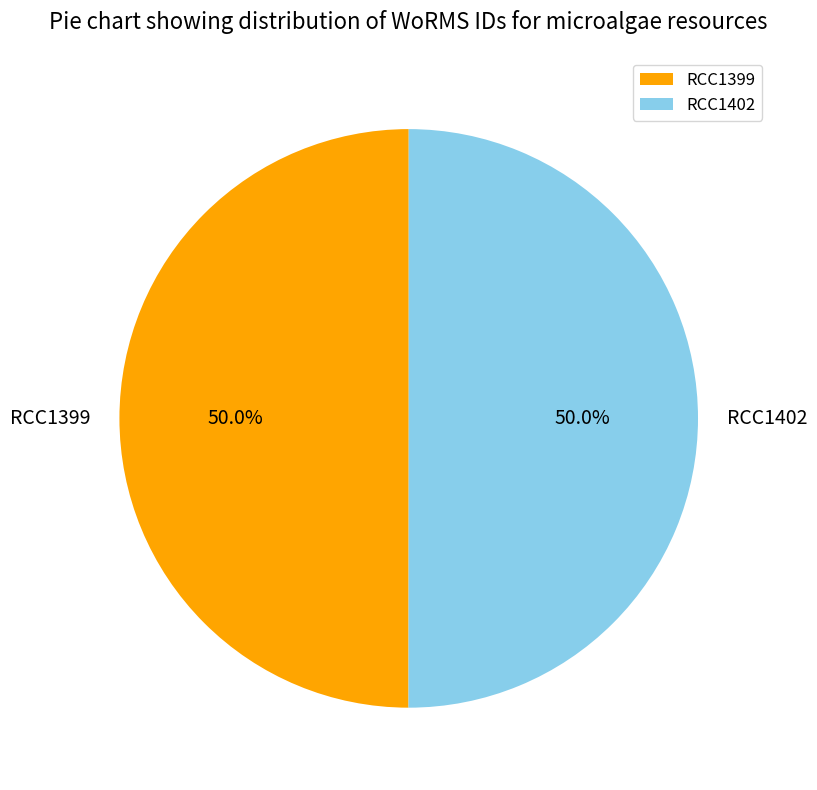

Approximately how many times larger is the value at RCC1399 compared to RCC1402?

1.0